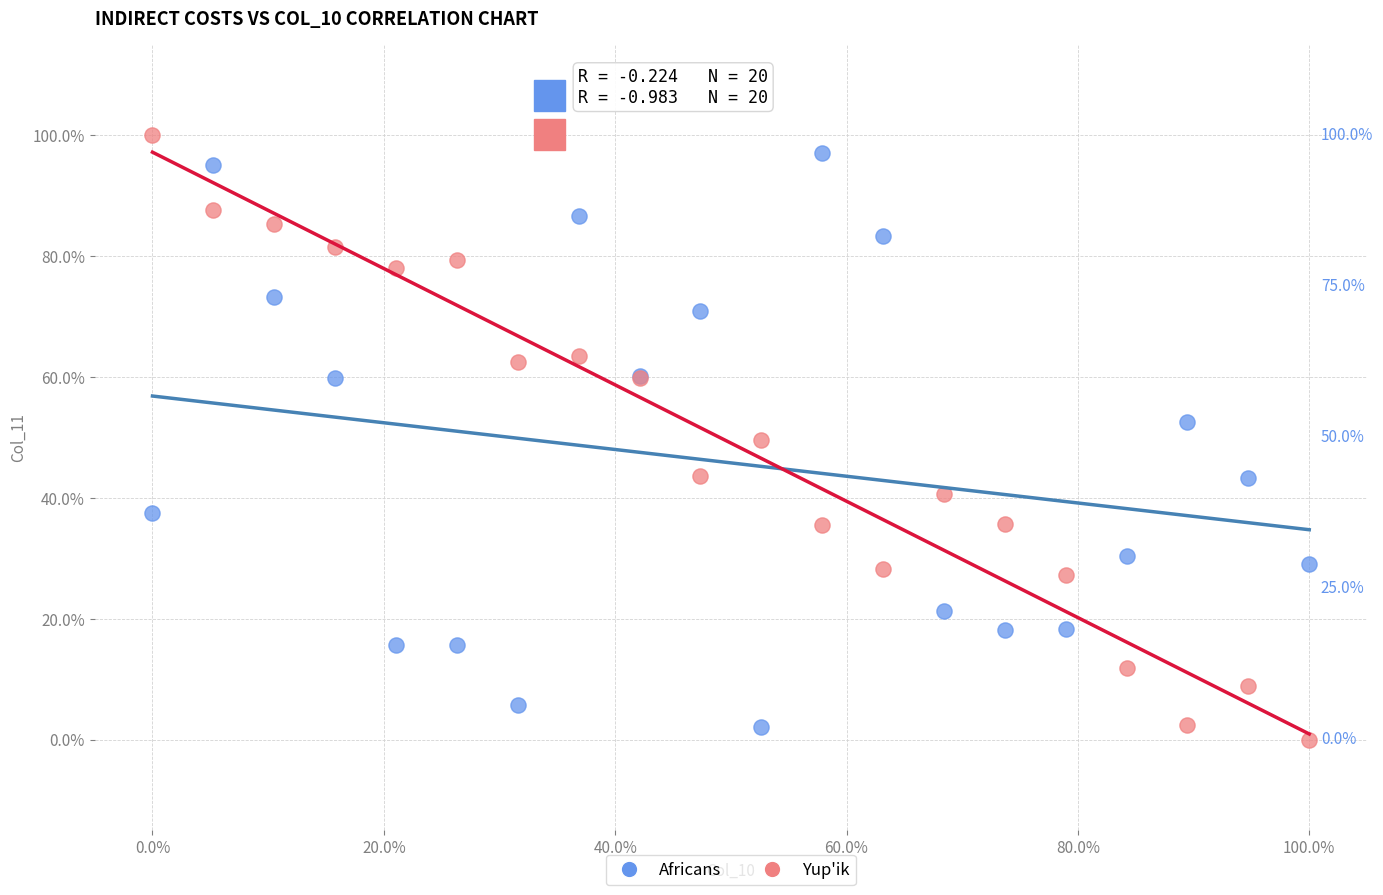

Which series contains the lowest Y value?

Yup'ik